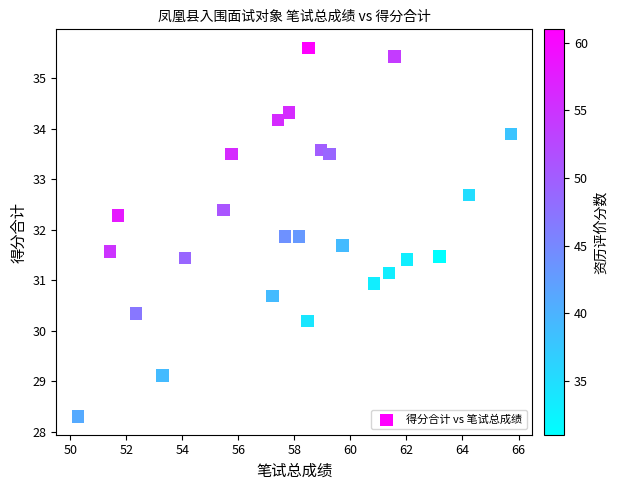

What is the range of Y values (max minus min)?

7.3